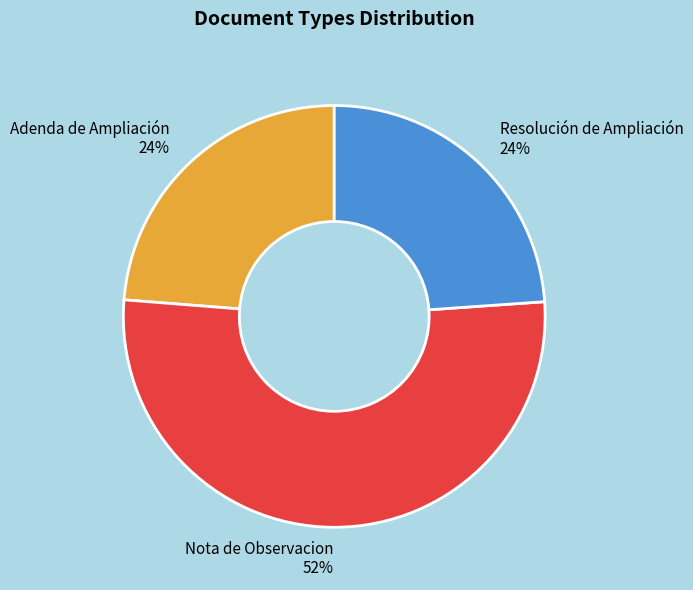

Between Adenda de Ampliación and Nota de Observacion, which is larger?

Nota de Observacion